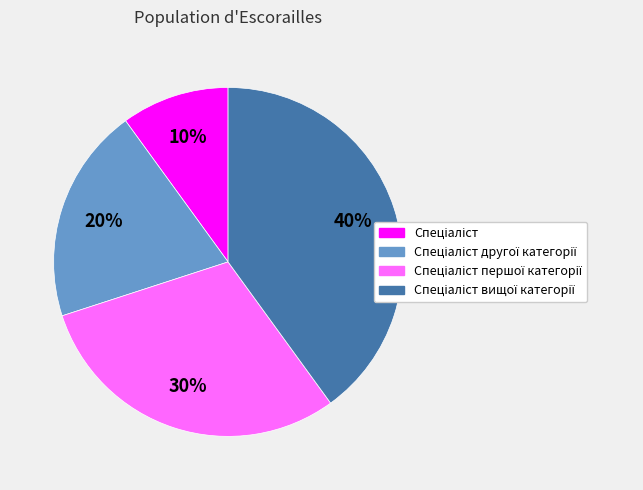

To the nearest percent, what is the average slice percentage?

25%